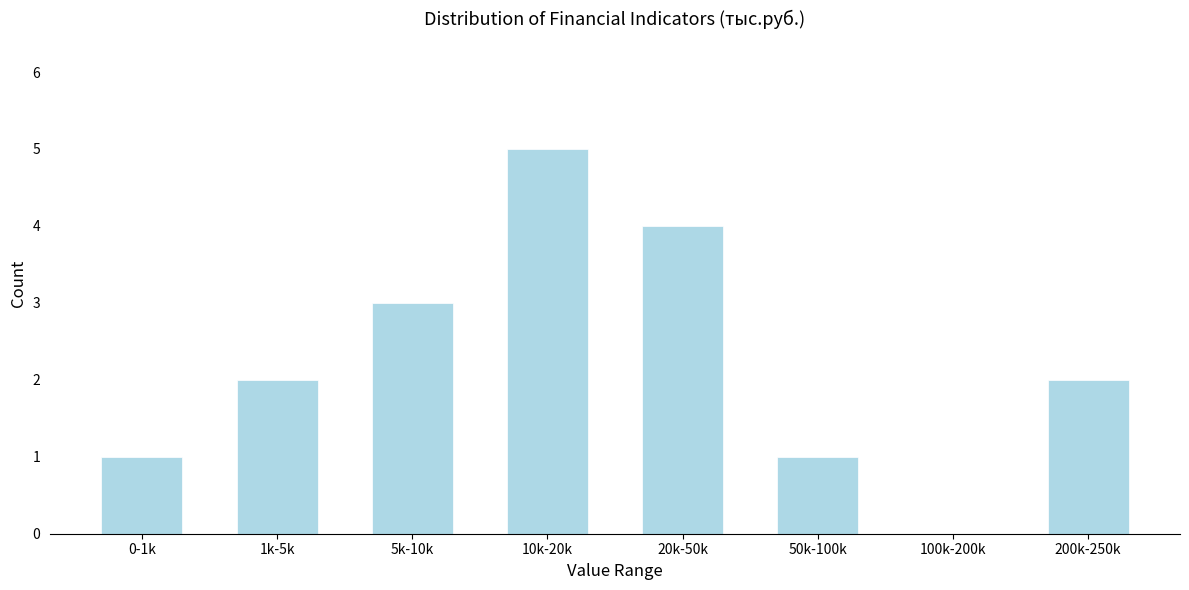

Reading left to right, what are all the values shown in this chart?

0-1k=1	1k-5k=2	5k-10k=3	10k-20k=5	20k-50k=4	50k-100k=1	100k-200k=0	200k-250k=2